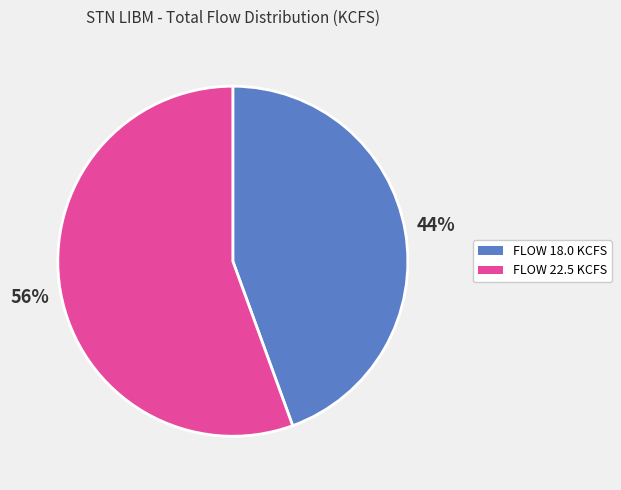

The FLOW 22.5 KCFS slice represents 63% of the pie. True or false?

False